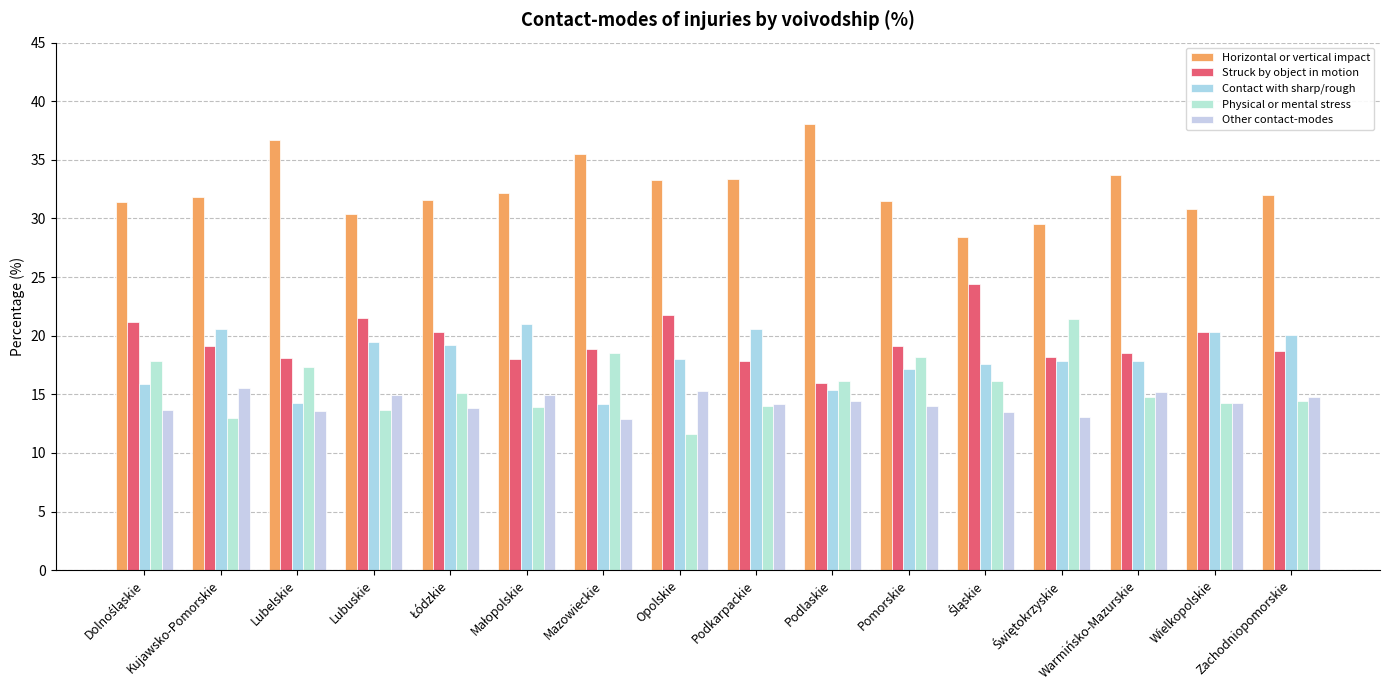

Reading left to right, list all the values displayed in this chart.

Horizontal or vertical impact: 31.4	31.8	36.7	30.4	31.6	32.2	35.5	33.3	33.4	38.1	31.5	28.4	29.5	33.7	30.8	32.0
Struck by object in motion: 21.2	19.1	18.1	21.5	20.3	18.0	18.9	21.8	17.8	16.0	19.1	24.4	18.2	18.5	20.3	18.7
Contact with sharp/rough: 15.9	20.6	14.3	19.5	19.2	21.0	14.2	18.0	20.6	15.4	17.2	17.6	17.8	17.8	20.3	20.1
Physical or mental stress: 17.8	13.0	17.3	13.7	15.1	13.9	18.5	11.6	14.0	16.1	18.2	16.1	21.4	14.8	14.3	14.4
Other contact-modes: 13.7	15.5	13.6	14.9	13.8	14.9	12.9	15.3	14.2	14.4	14.0	13.5	13.1	15.2	14.3	14.8